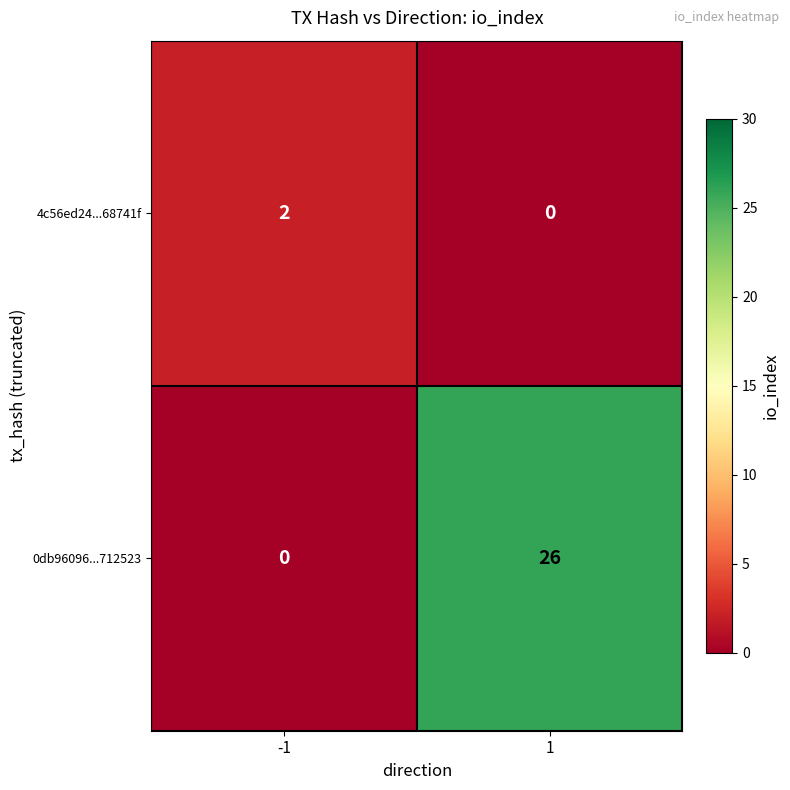

What is the sum of the 0db96096...712523 values at -1 and 1?

26